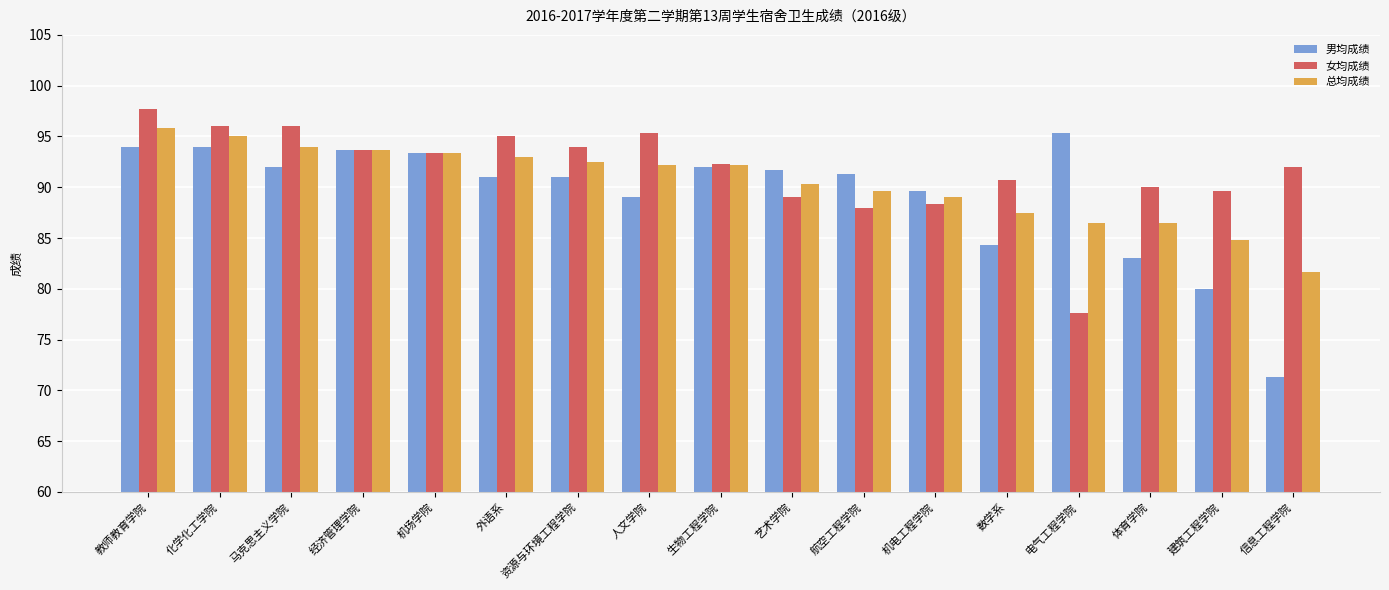

The 总均成绩 series shows 162.2 at 教师教育学院. True or false?

False